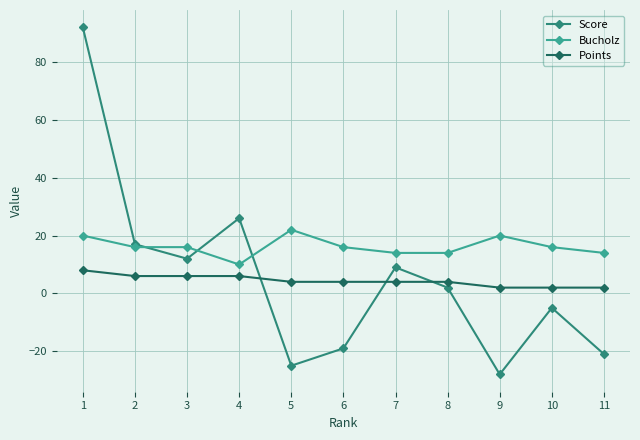

Where is the first local maximum for Score?

4